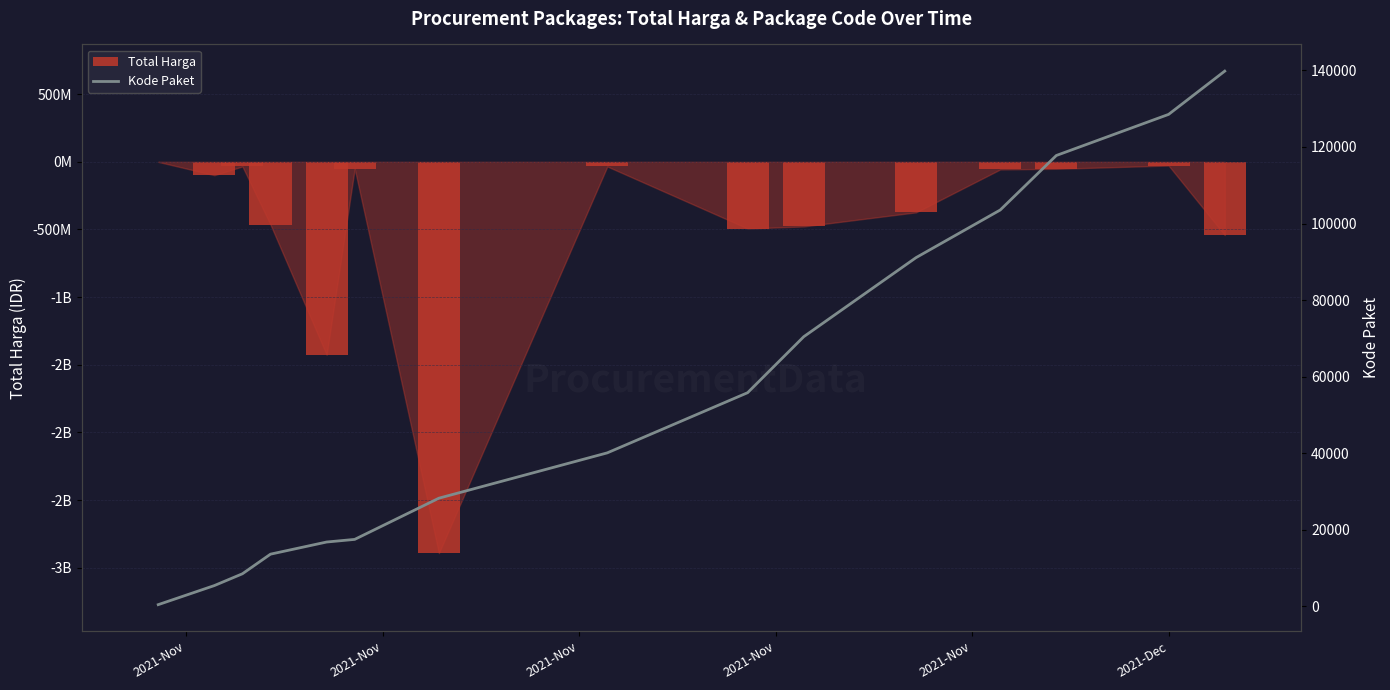

Reading left to right, list all the values displayed in this chart.

Total Harga: -333600	-98772570	-34000000	-464002100	-1425867900	-49730040	-2892122000	-34292000	-493000000	-477600000	-373404000	-56152800	-51601000	-27412000	-541071000
Kode Paket: 464	5449	8530	13652	16823	17509	28271	40112	55826	70453	91101	103541	117783	128516	139817